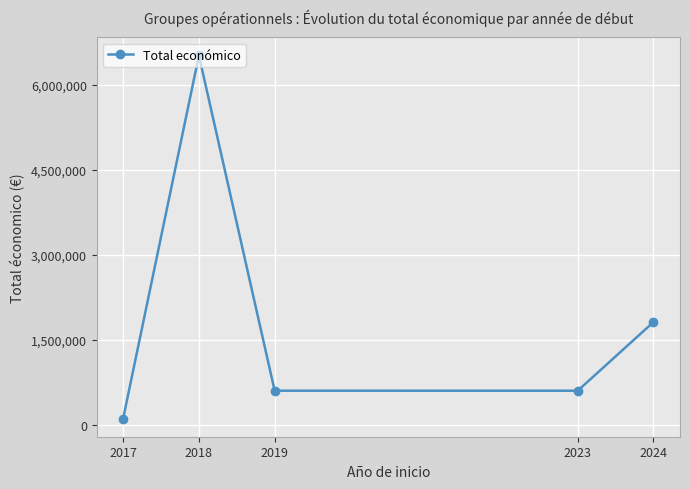

What is the greatest value displayed?

6519148